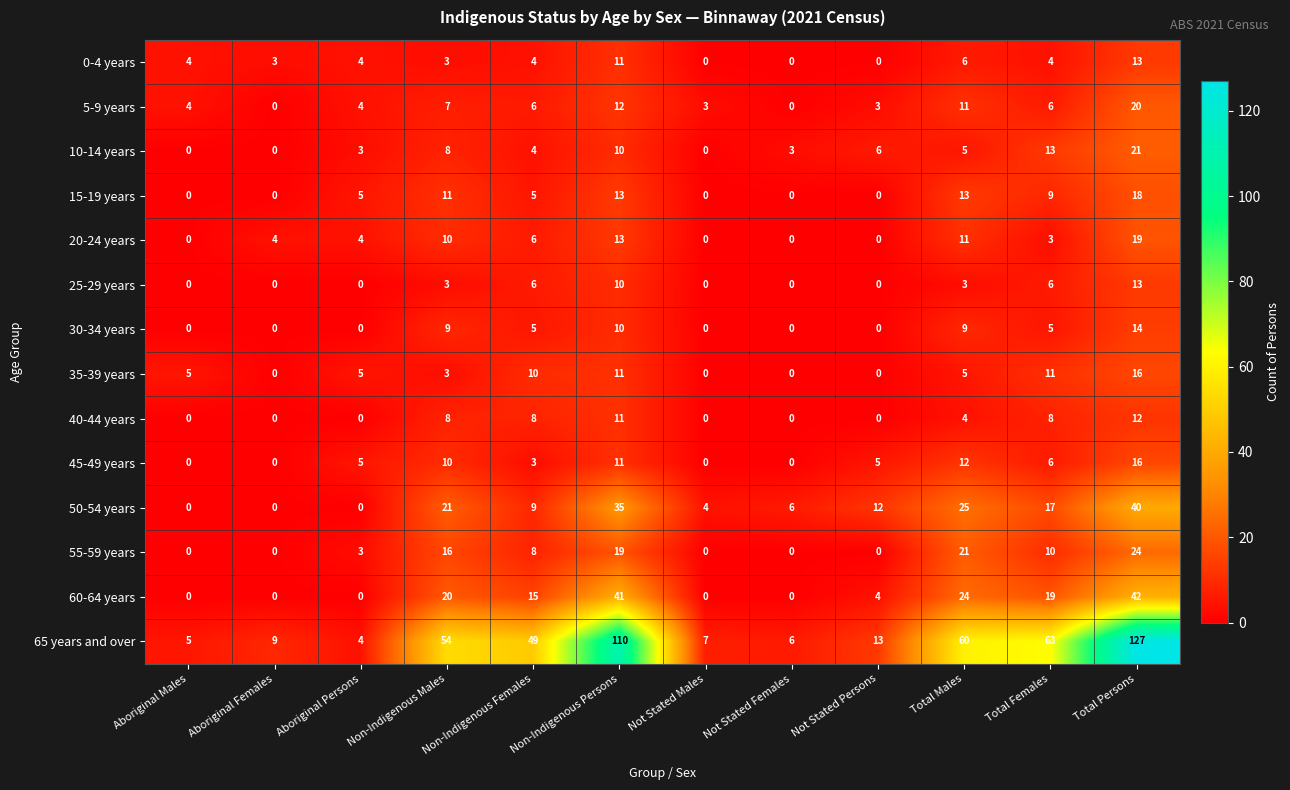

What is the difference between the 40-44 years values at Total Persons and Not Stated Females?

12